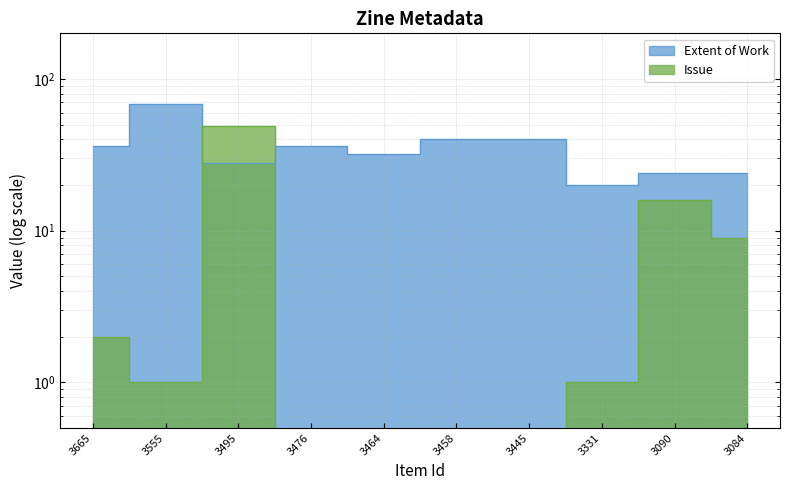

Rank the series at 3084 from highest to lowest value.

Extent of Work, Issue